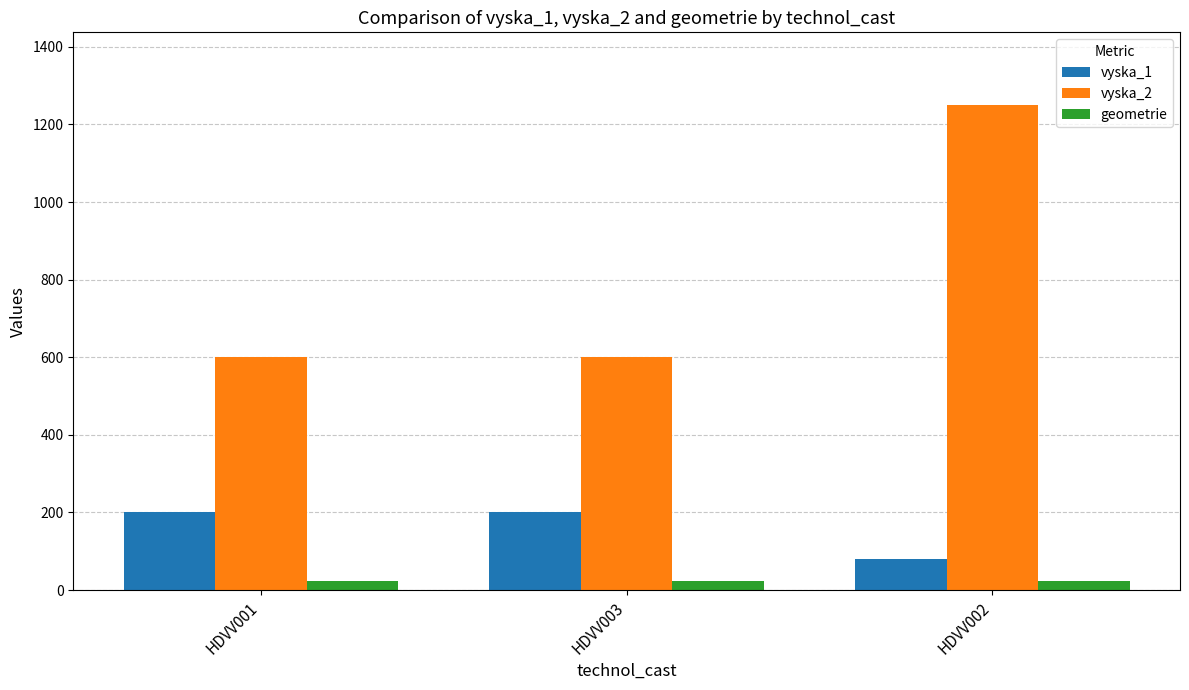

What are all the series names shown in the legend?

vyska_1, vyska_2, geometrie